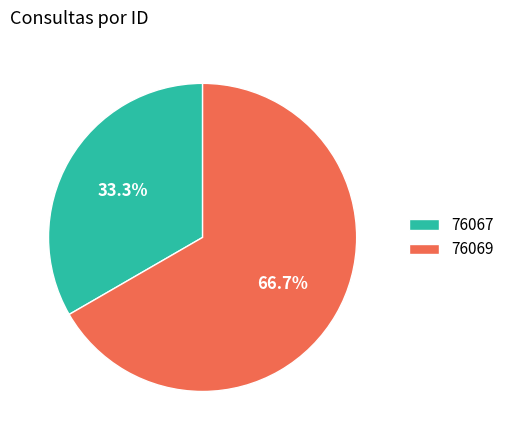

The 76069 slice represents 67% of the pie. True or false?

True